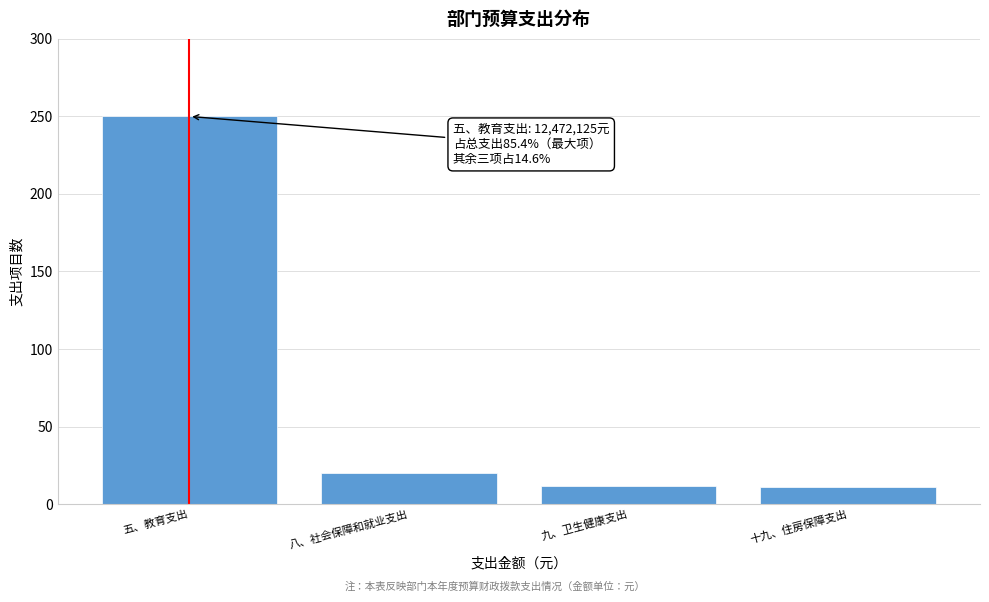

At which category does the chart reach its peak across all series?

五、教育支出